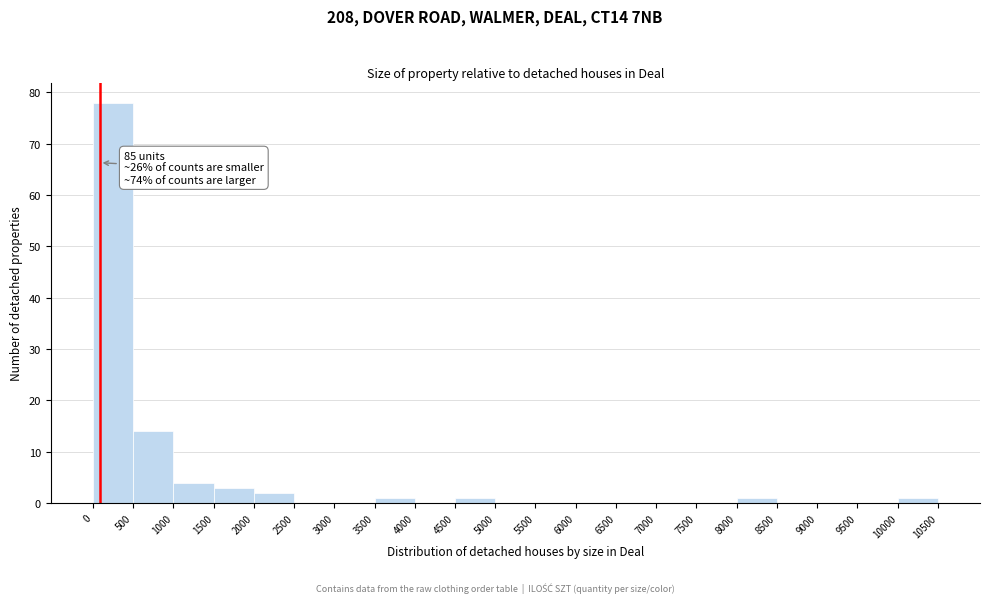

Which range on the x-axis has the tallest bar?

0 to 500